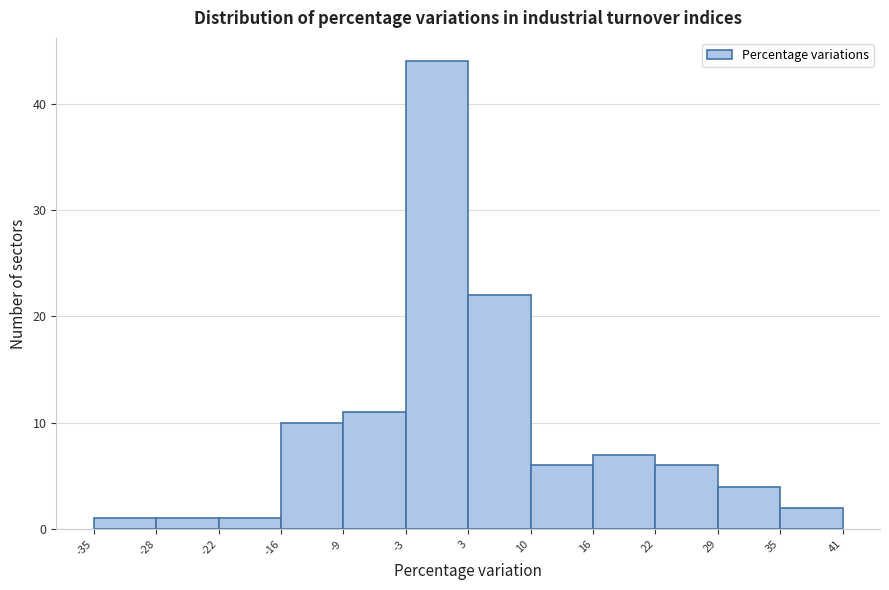

How tall is the bar that spans -3 to 3 on the x-axis? The values are not printed on the chart, so give them approximately, as read against the axis.

44